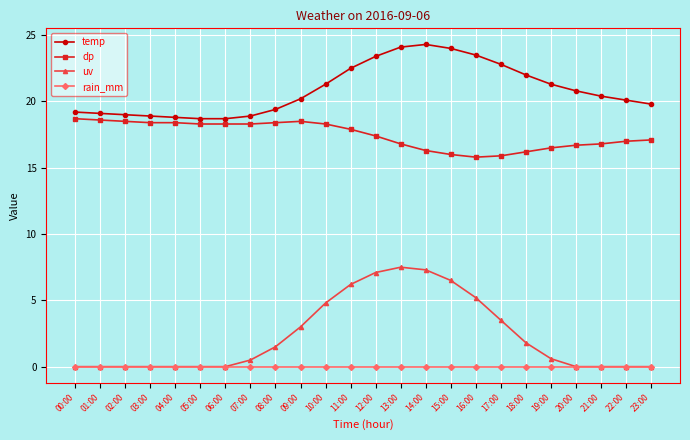

At 08:00, list the series in order from smallest to largest.

rain_mm, uv, dp, temp